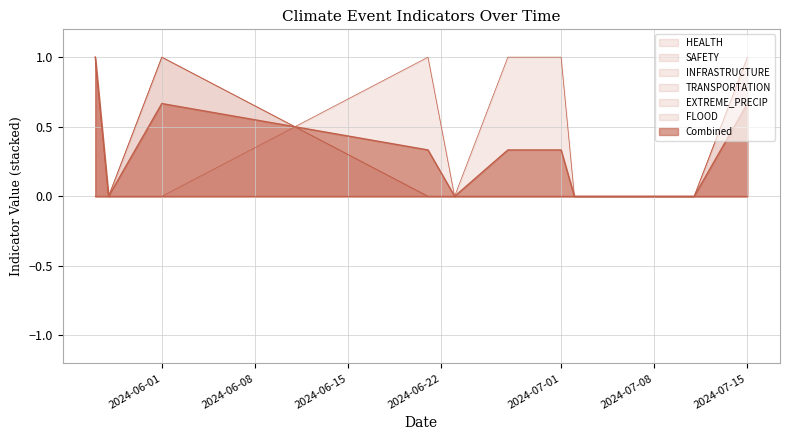

Between 2024-07-01 and 2024-05-28, which is larger?

2024-07-01